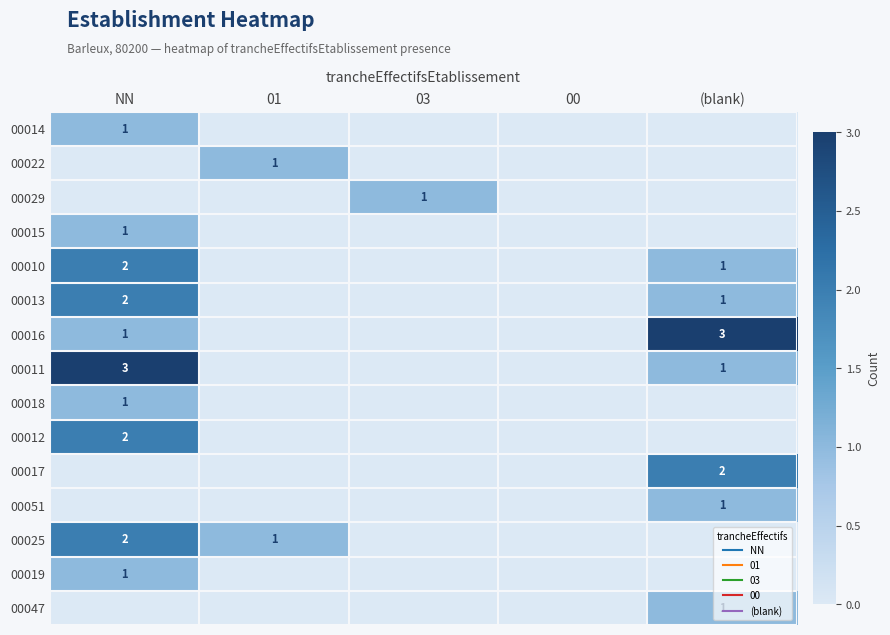

What is the difference between the maximum and minimum values in the 00013 series?

2